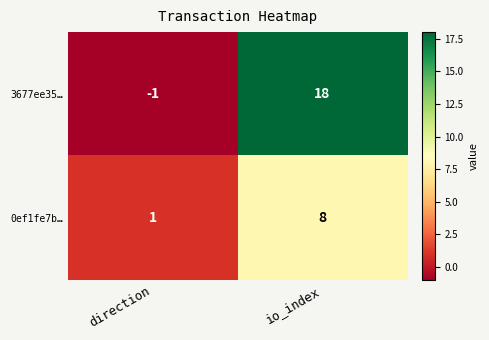

Which series changed the most between direction and io_index?

3677ee35…